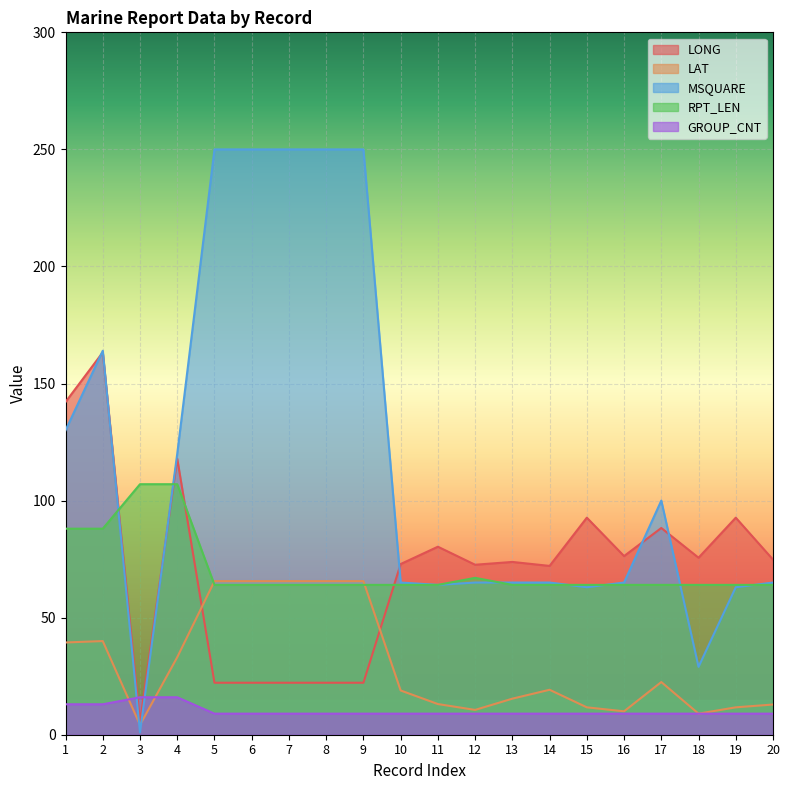

Count the number of categories in the chart.

20